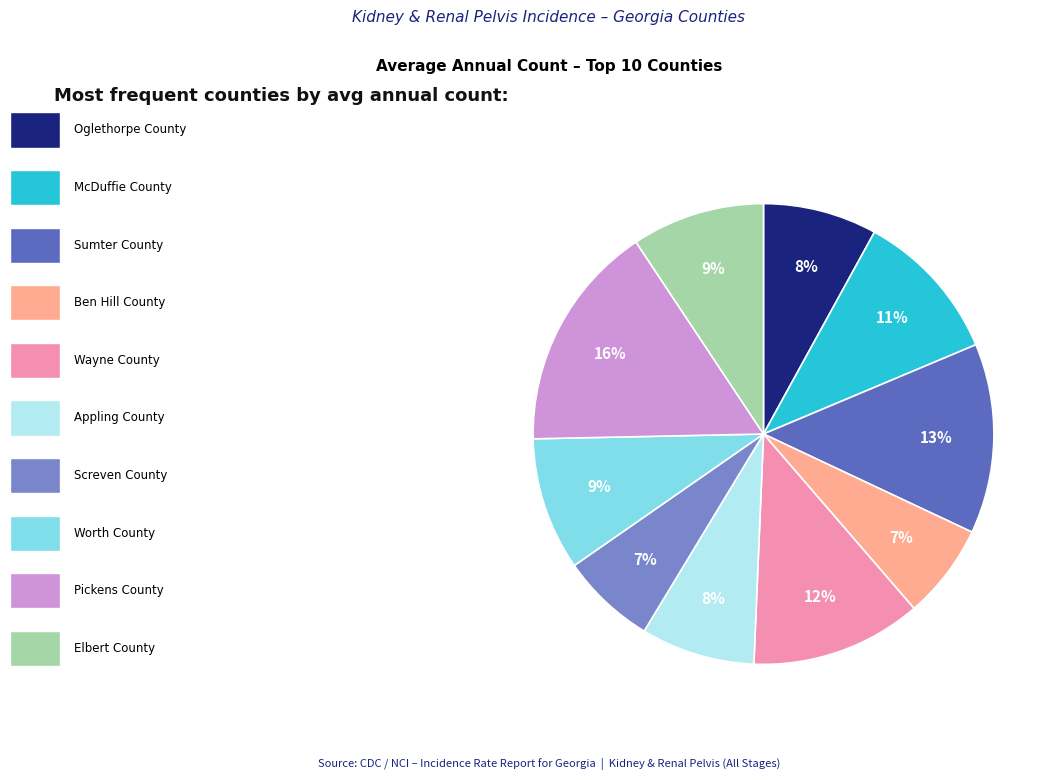

Is there any slice that represents more than half of the pie?

No